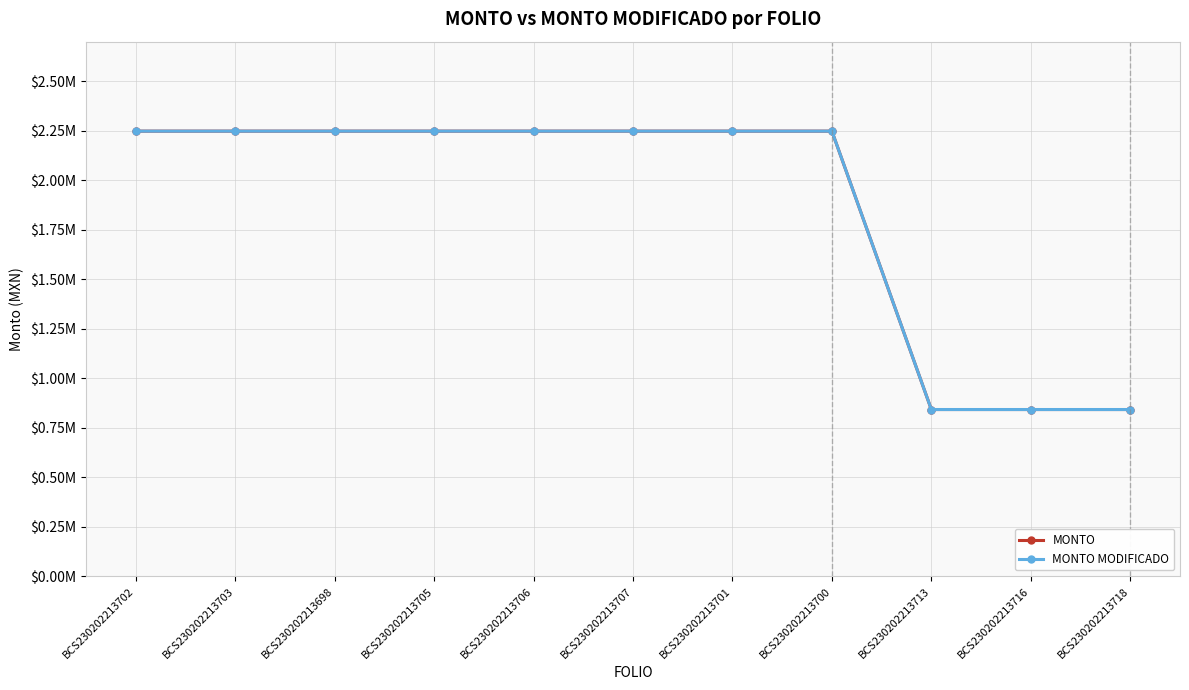

Is this an area chart (filled region under the line)?

No